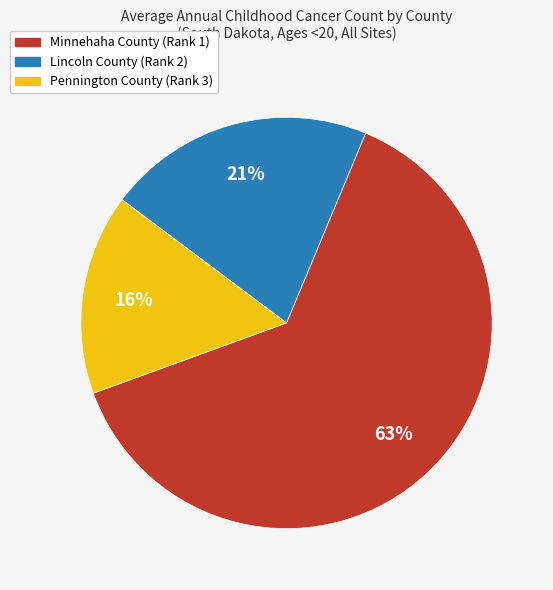

How many segments does this pie chart have?

3